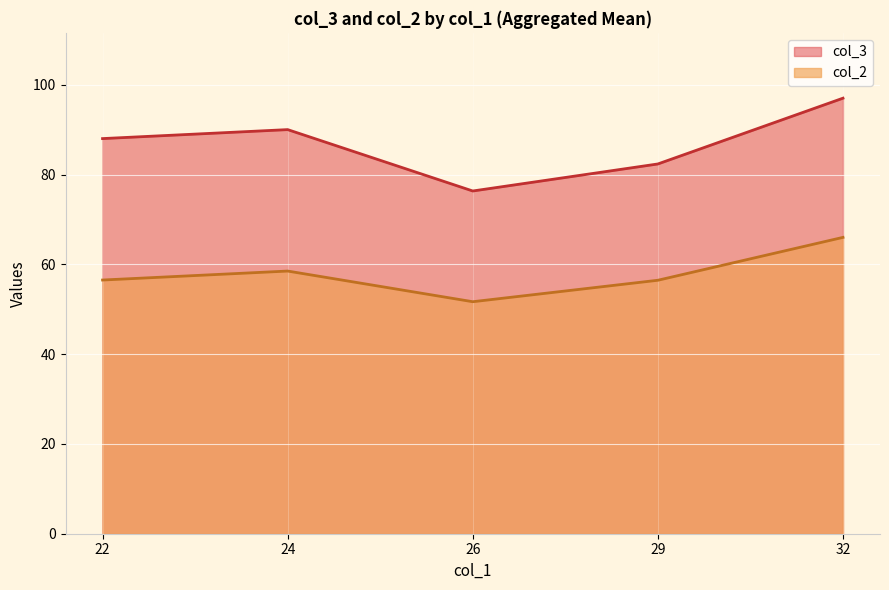

Rank the series at 37 from highest to lowest value.

col_3, col_2